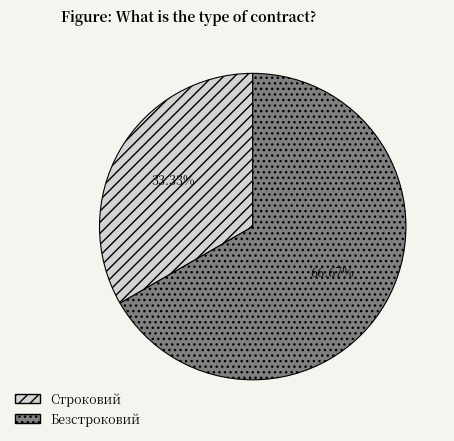

Rank the categories by value from highest to lowest.

Безстроковий, Строковий